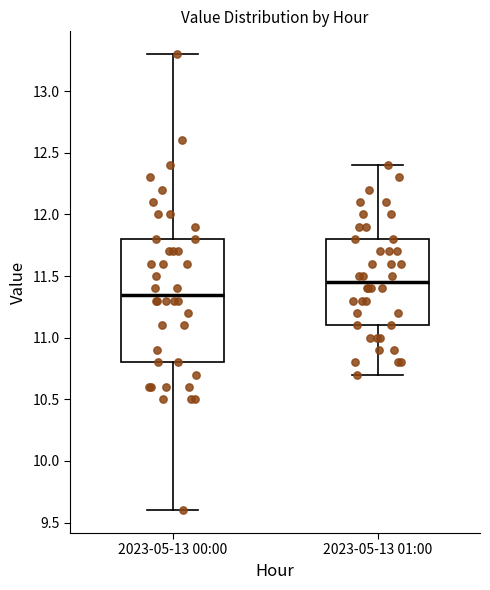

Which box is the tallest, from its lower edge to its upper edge?

2023-05-13 00:00